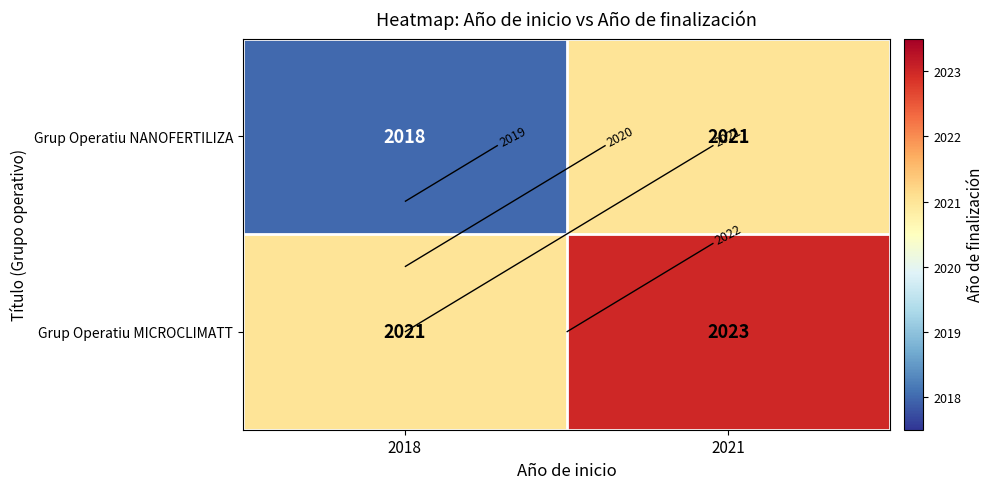

What is the maximum value for Grup Operatiu NANOFERTILIZA?

2021